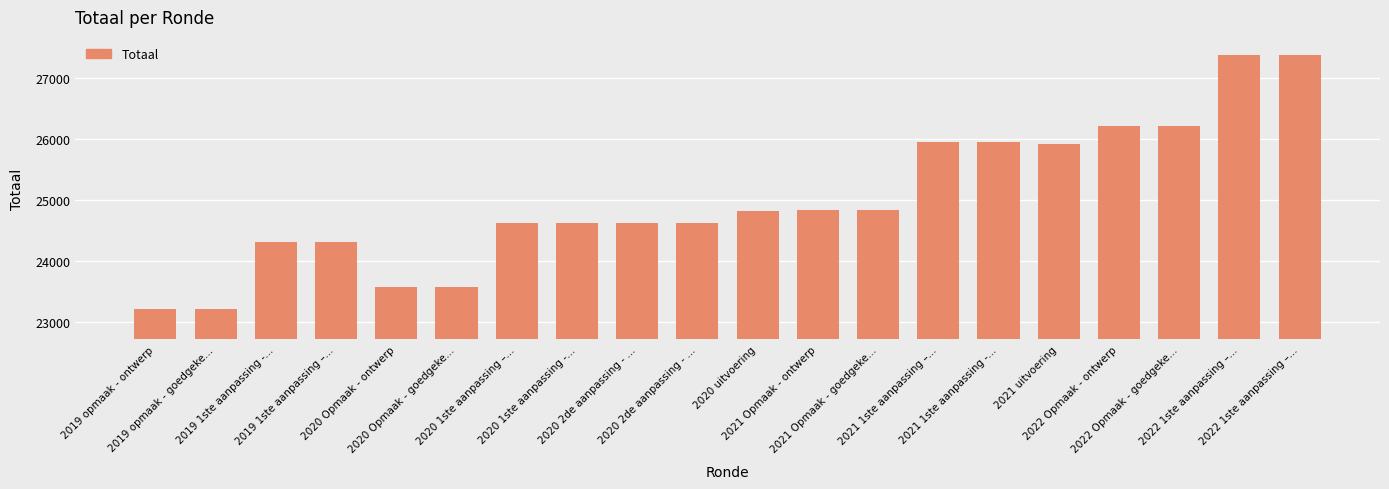

How many categories are shown in the chart?

20